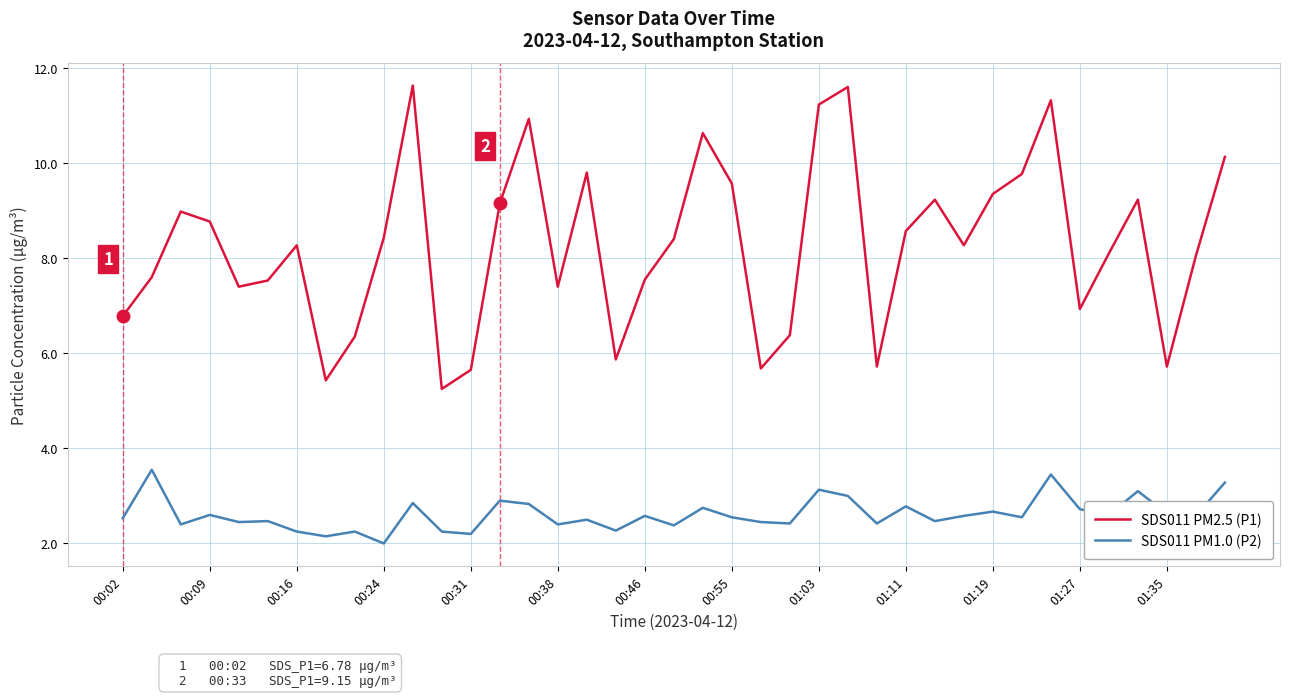

True or false: SDS011 PM2.5 (P1) and SDS011 PM1.0 (P2) cross at least once.

False